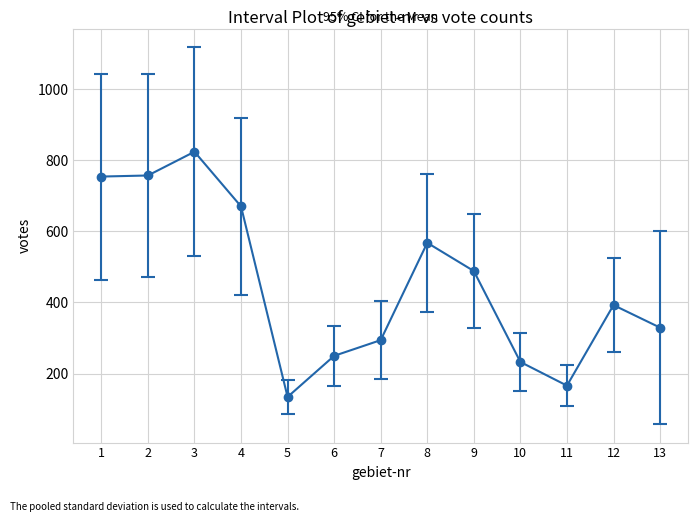

True or false: there are more than 1 points higher than both neighbors.

True